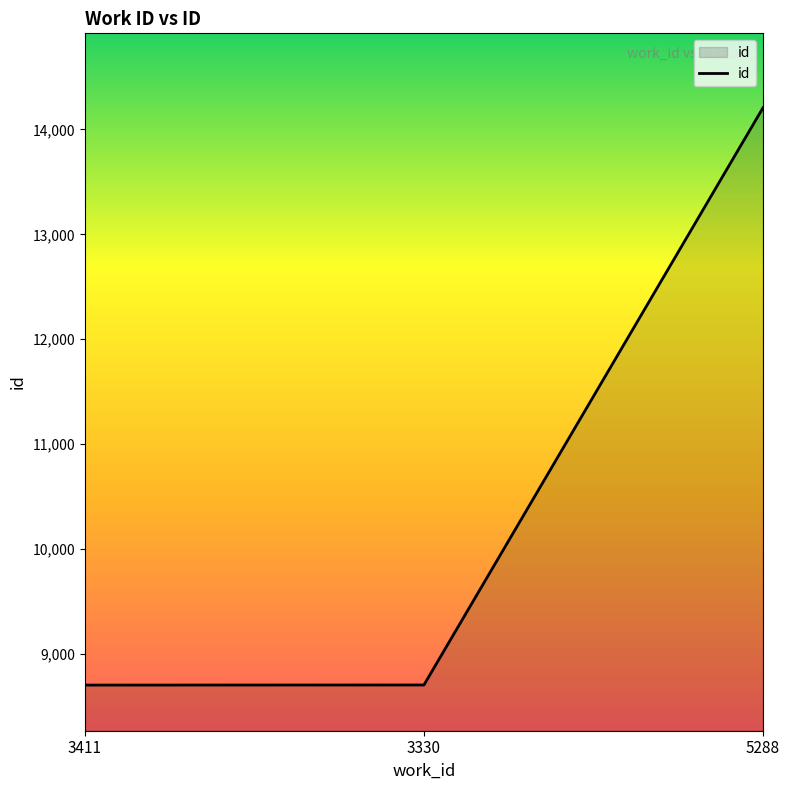

What is the difference between the maximum and second lowest values?

5502